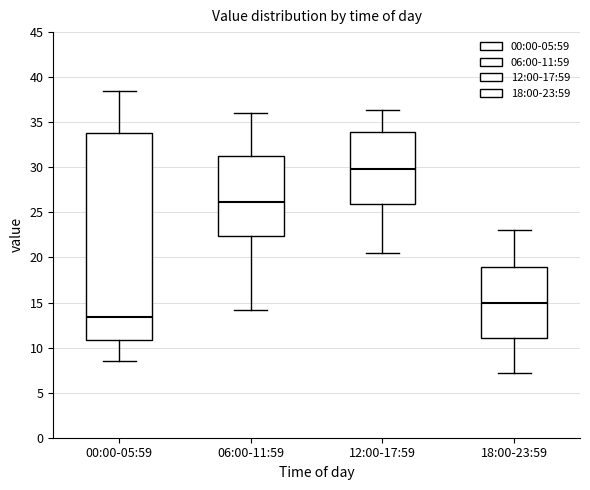

Where does the lower whisker of the box for 06:00-11:59 end on the y-axis? The values are not printed on the chart, so give them approximately, as read against the axis.

14.0